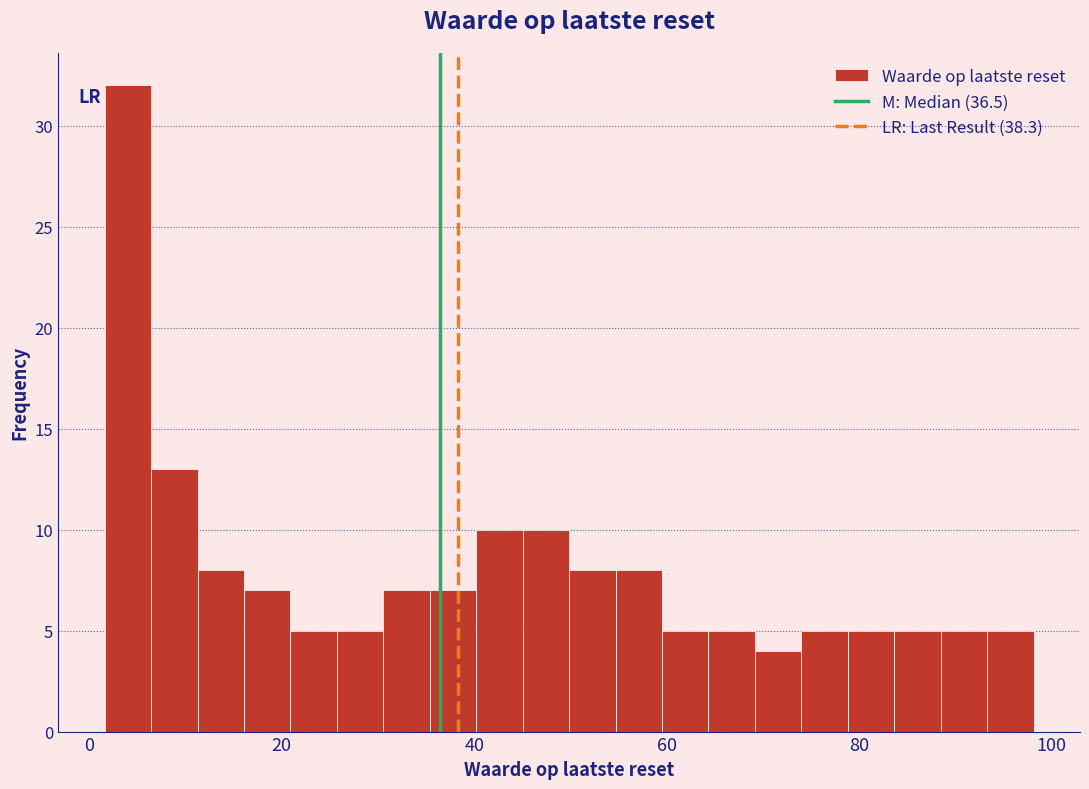

Around what value on the x-axis is the tallest bar? Give the approximate position of its centre, as read against the axis.

4